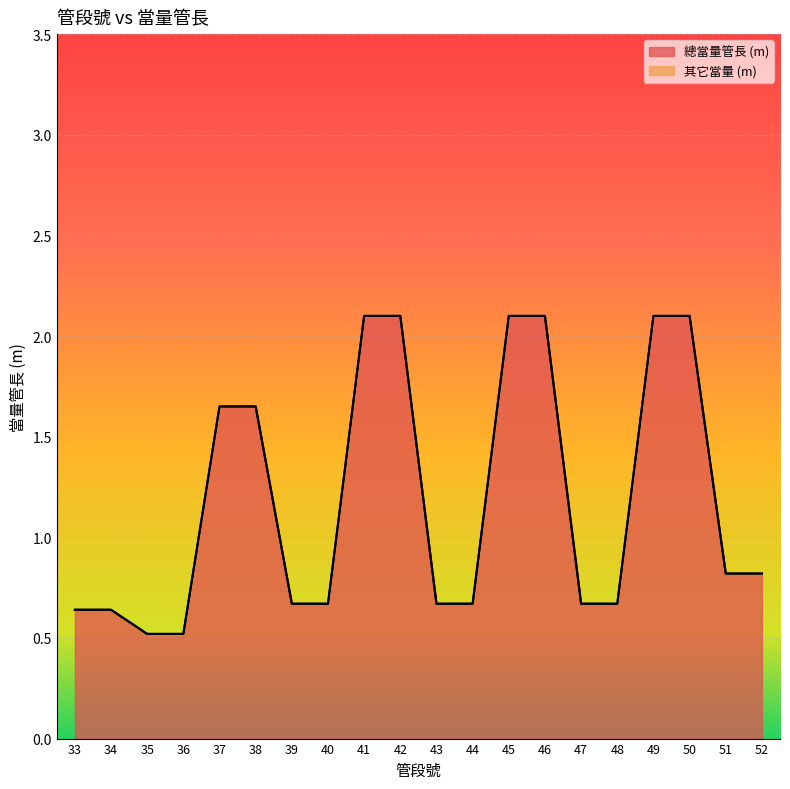

What is the value of the 10th point from the left?

2.1